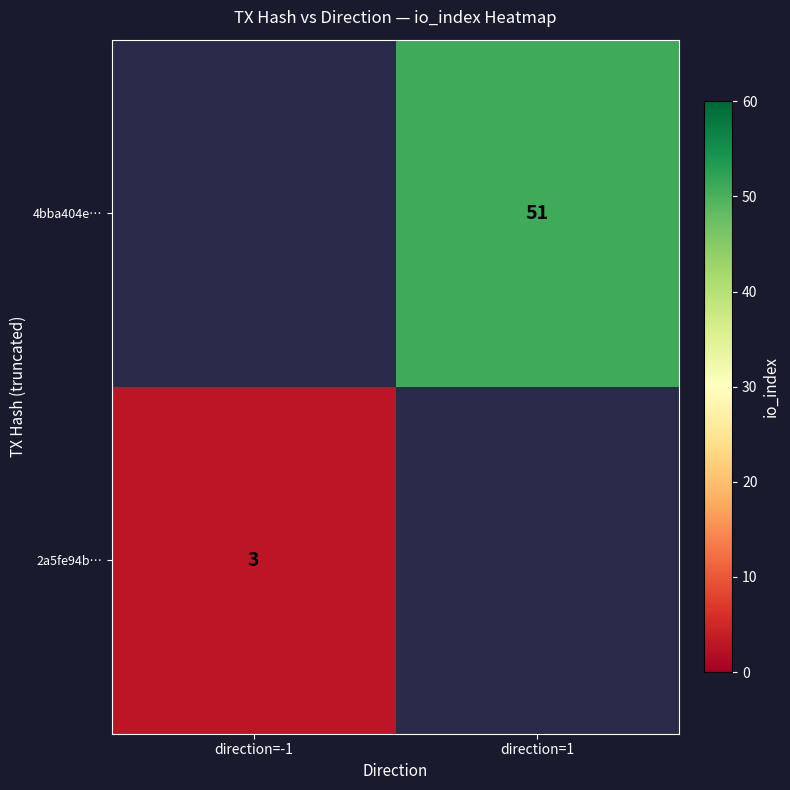

Is the value of 2a5fe94b… at direction=-1 greater than the value of 4bba404e… at direction=1?

No